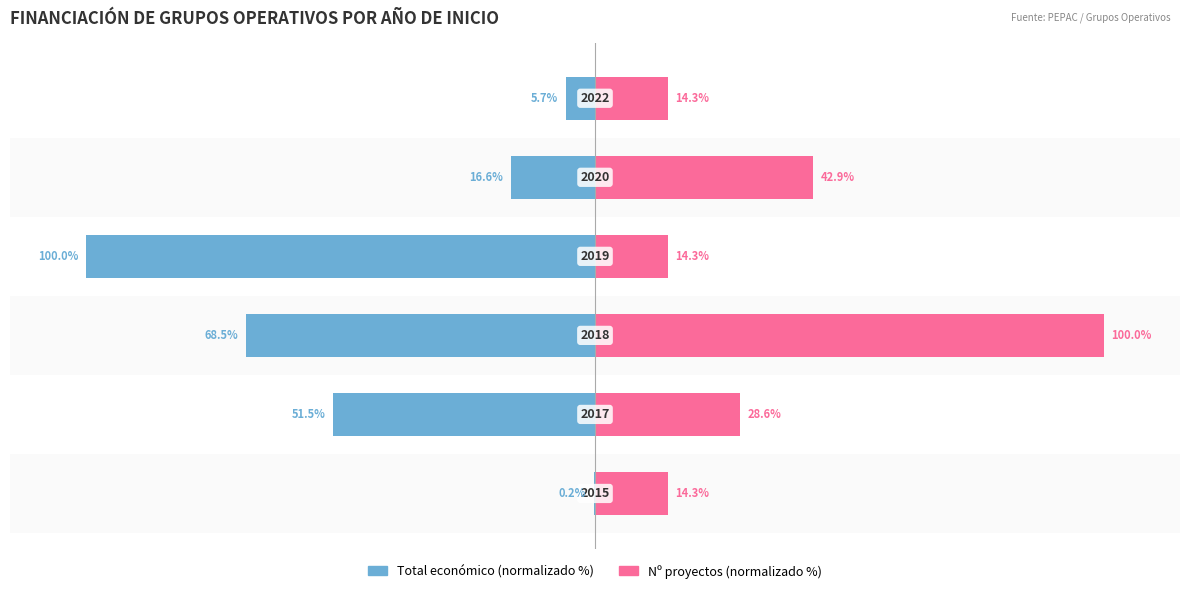

Reading right to left, what are all the values shown in this chart?

Total económico (normalizado %): 5=-5.7	4=-16.6	3=-100.0	2=-68.5	1=-51.5	0=-0.2
Nº proyectos (normalizado %): 5=14.3	4=42.9	3=14.3	2=100.0	1=28.6	0=14.3